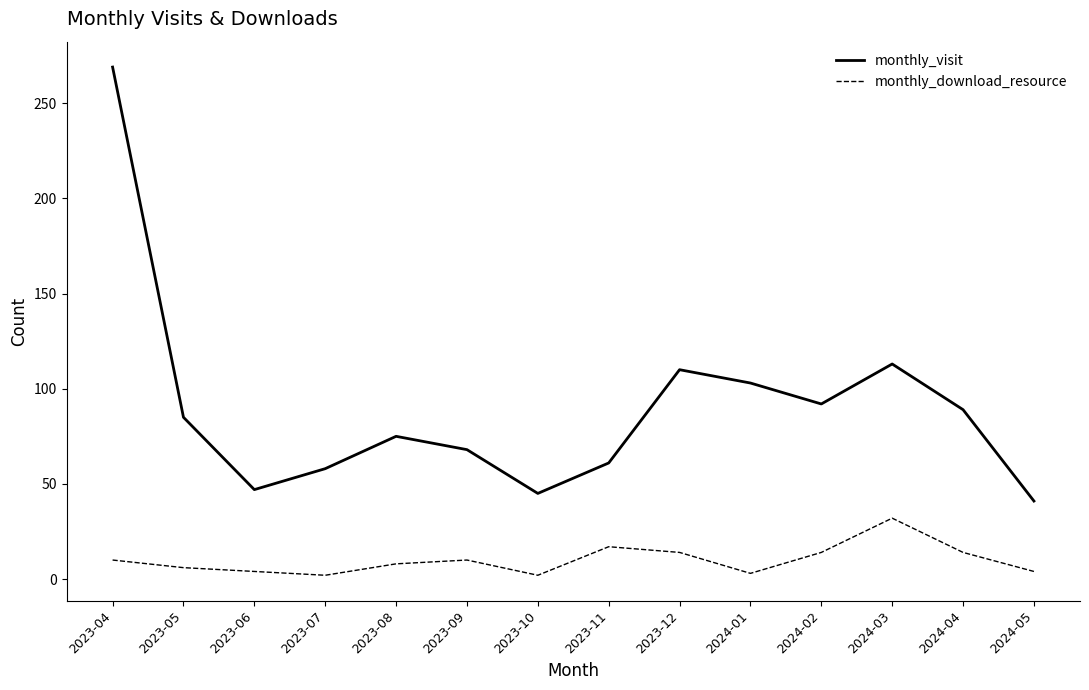

List the series in order of their peak value, lowest first.

monthly_download_resource, monthly_visit